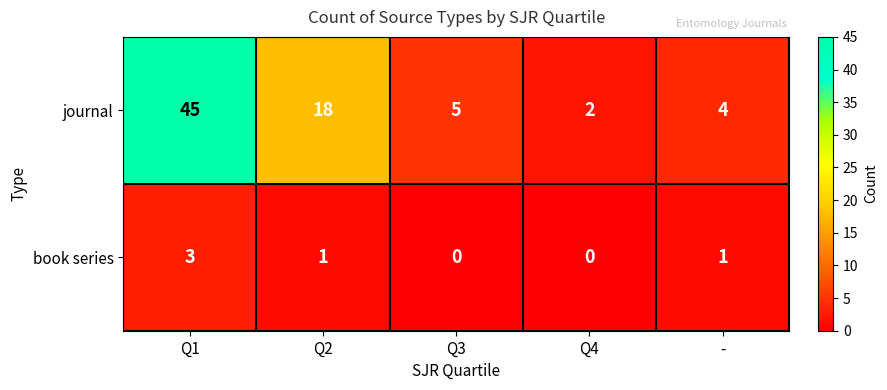

What is the sum of the journal values at Q1 and Q4?

47